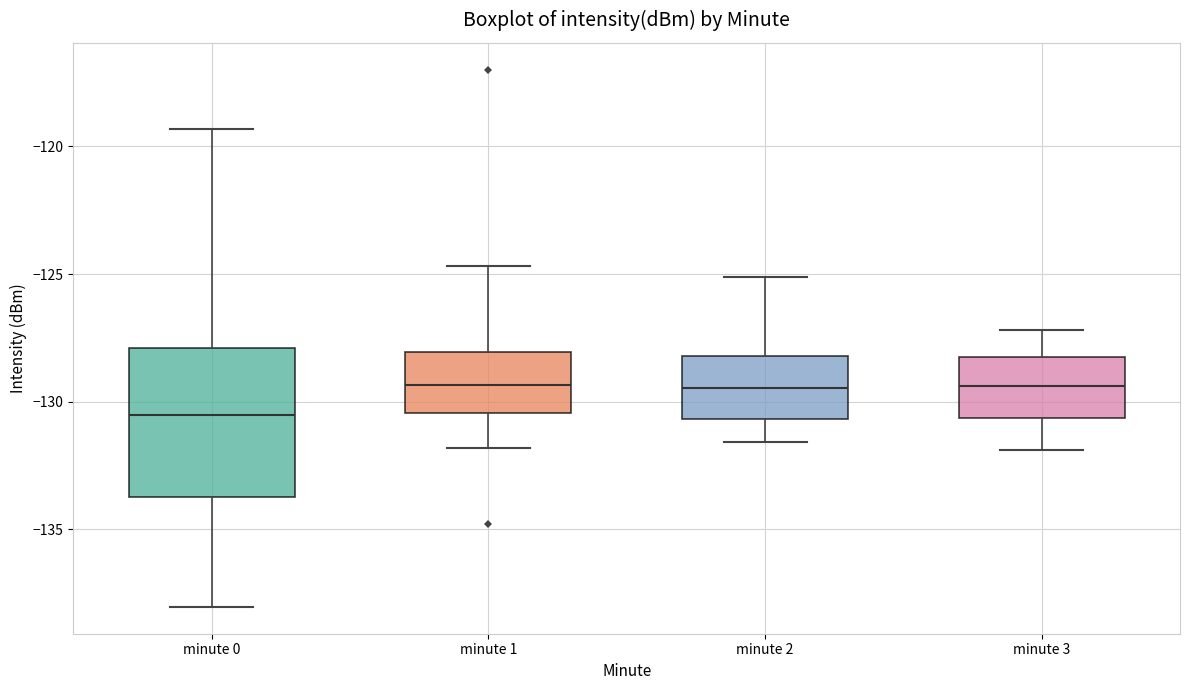

Where does the median line of the box for minute 2 sit on the y-axis? The values are not printed on the chart, so give them approximately, as read against the axis.

-129.5